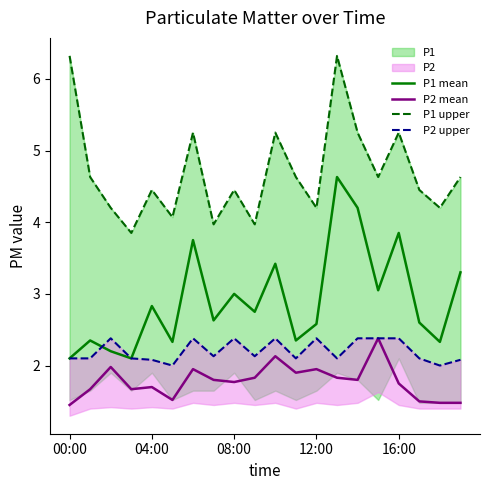

What is the minimum value for P1 mean?

2.1